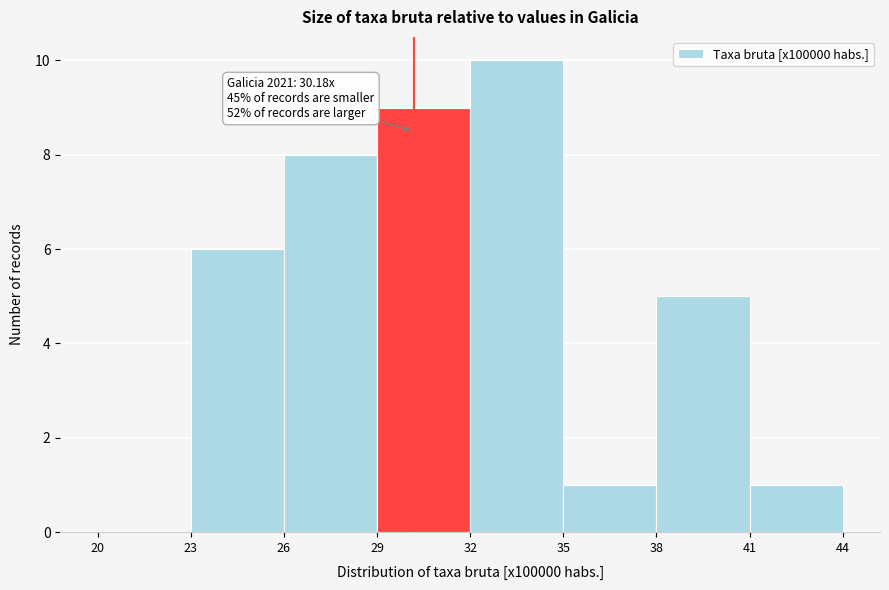

Which range on the x-axis has the tallest bar?

32 to 35